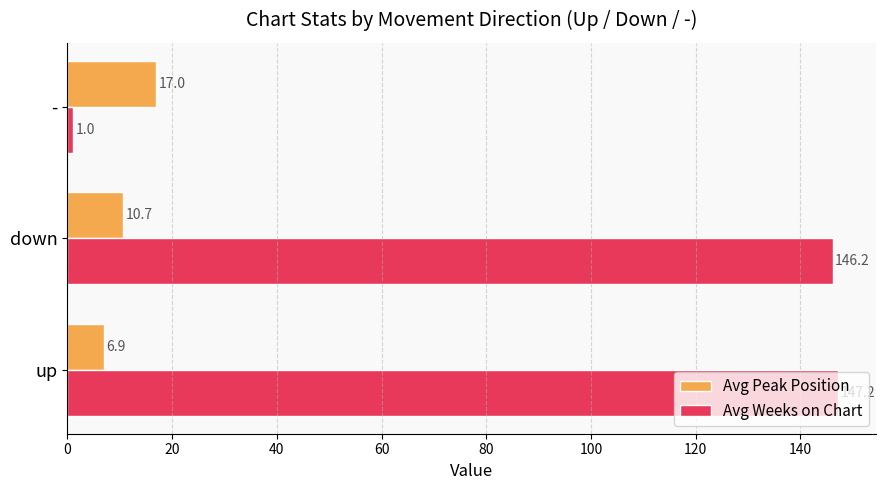

Which category has the lowest value in the Avg Weeks on Chart series?

-